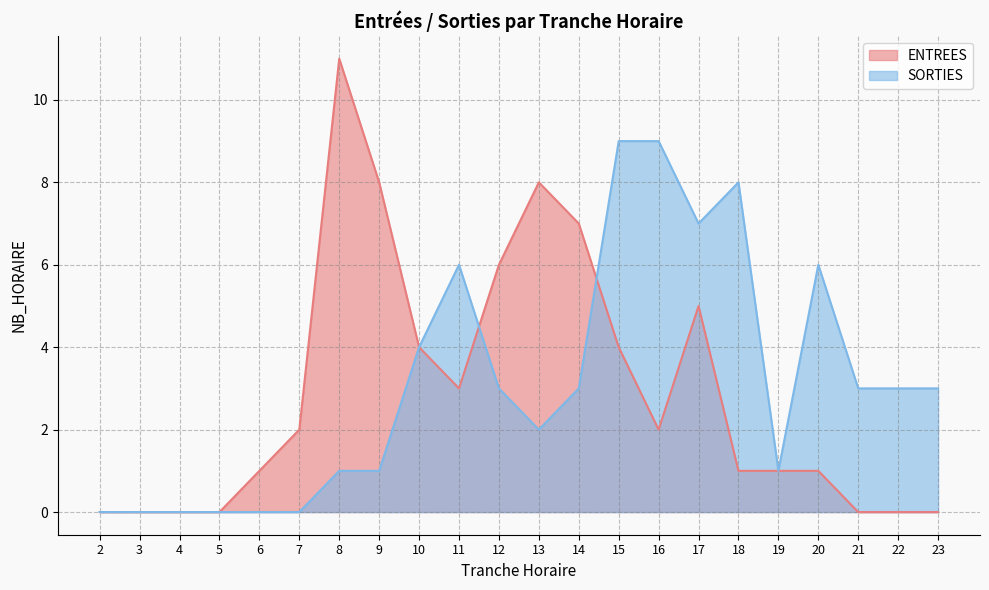

Where does the ENTREES series first go above 2?

8